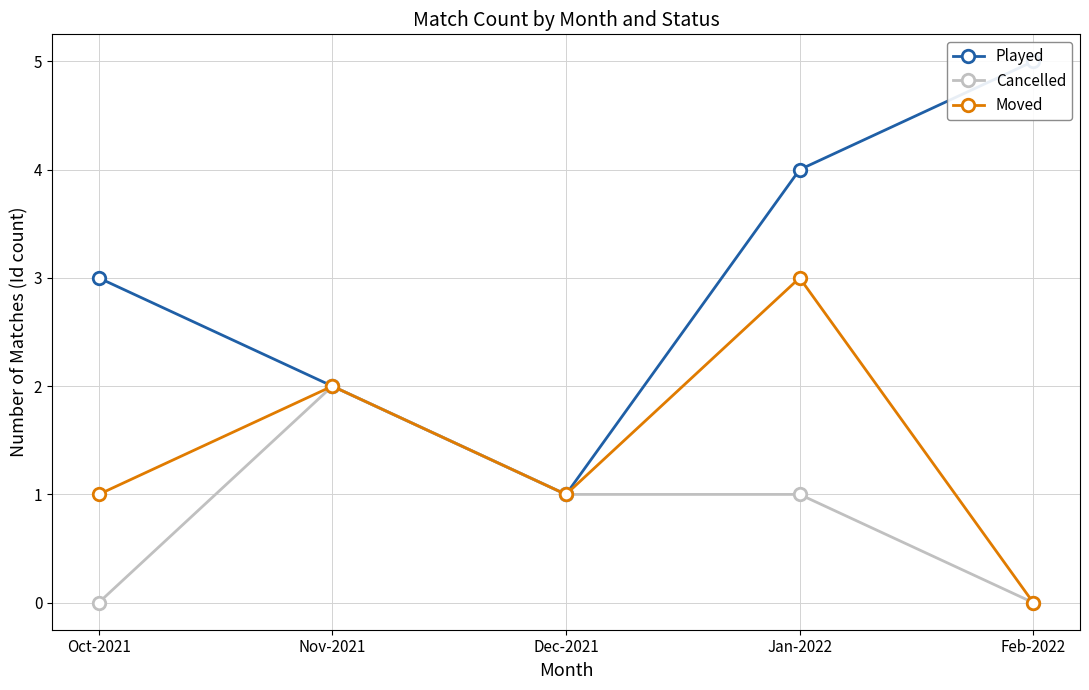

List the series in order of their overall mean, lowest first.

Cancelled, Moved, Played